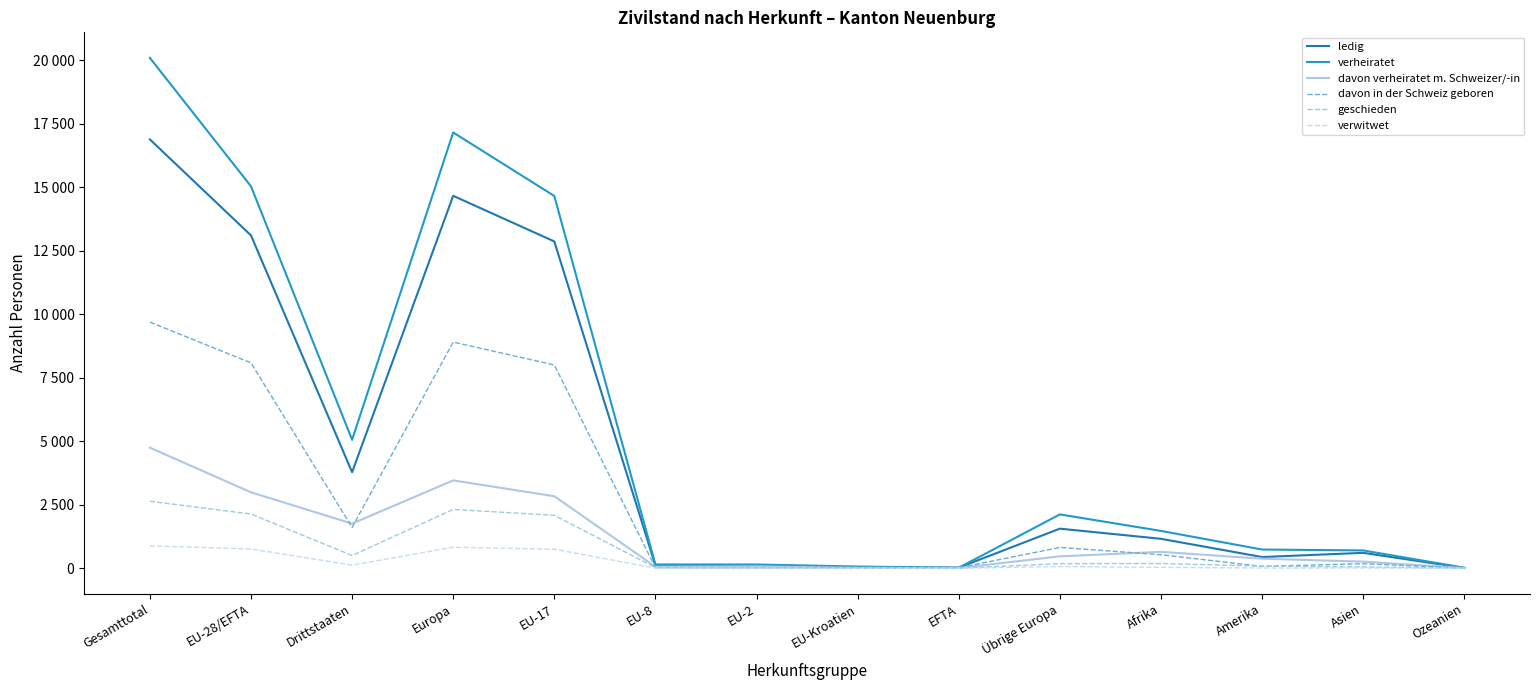

True or false: ledig and davon in der Schweiz geboren intersect in this chart.

False